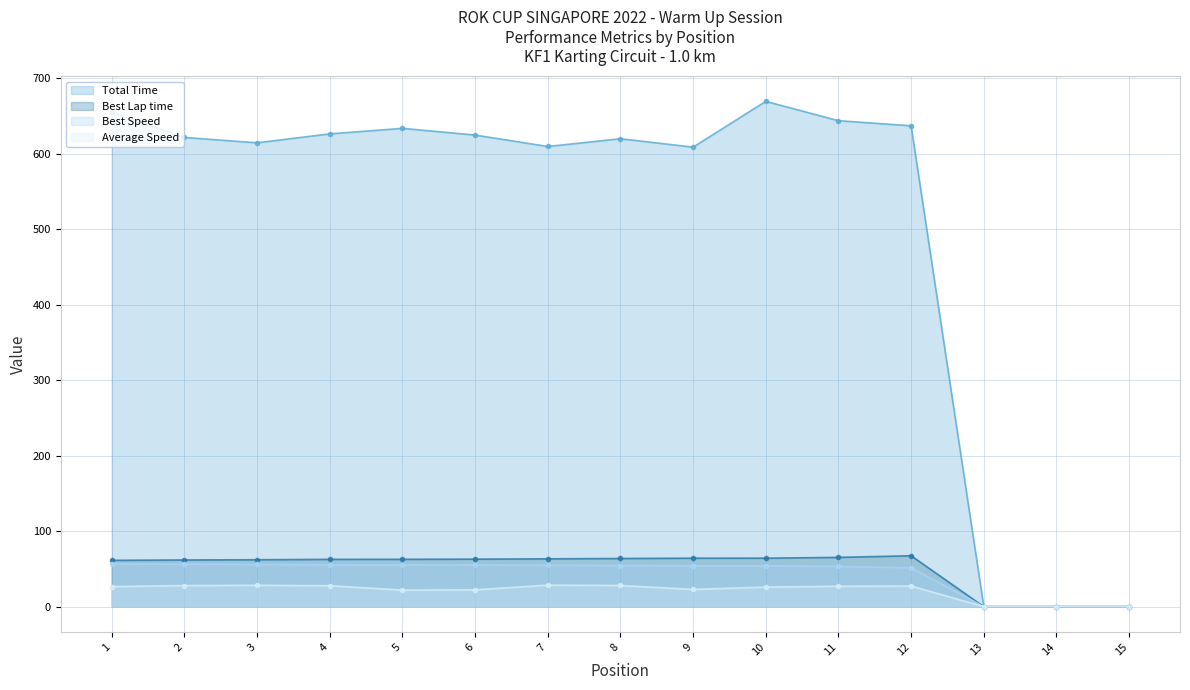

What are all the series names shown in the legend?

Total Time, Best Lap time, Best Speed, Average Speed